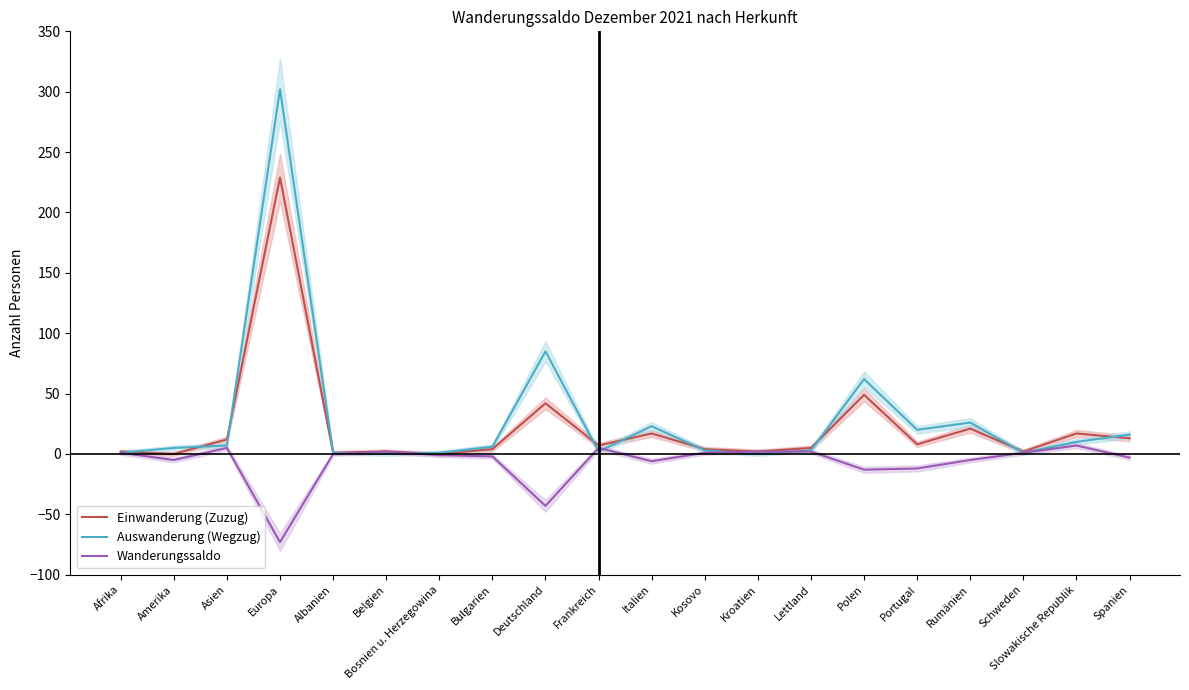

What is the difference between the highest and lowest values at Lettland?

3